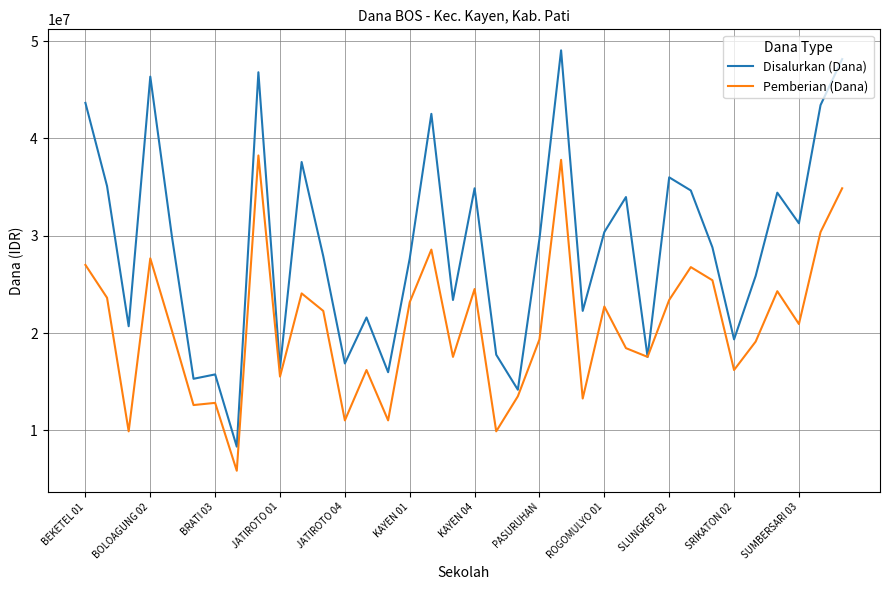

What is the maximum value for Pemberian (Dana)?

38250000